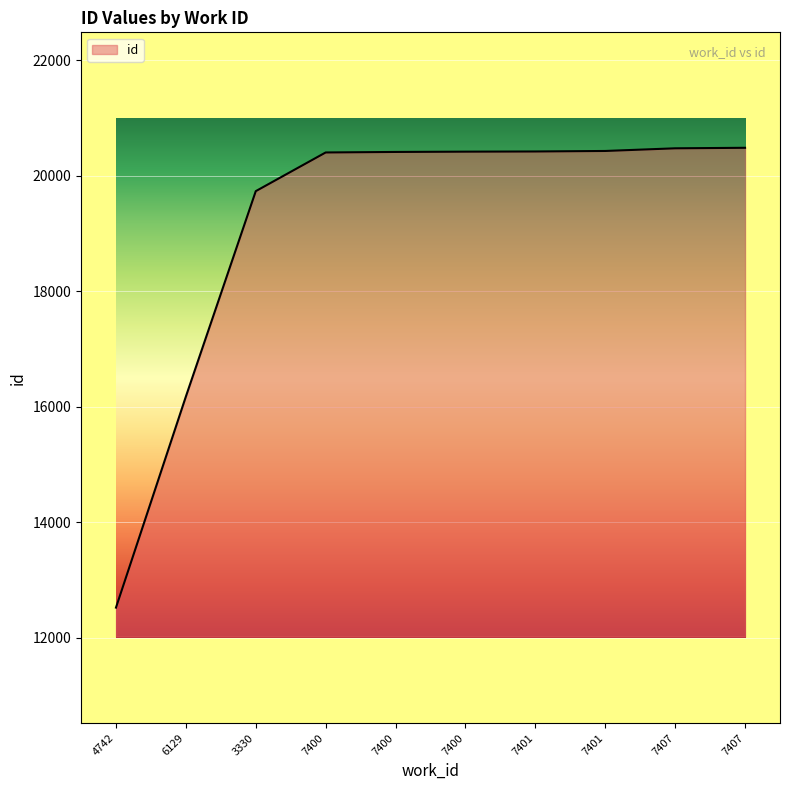

Does the chart display data point markers on the line(s)?

No